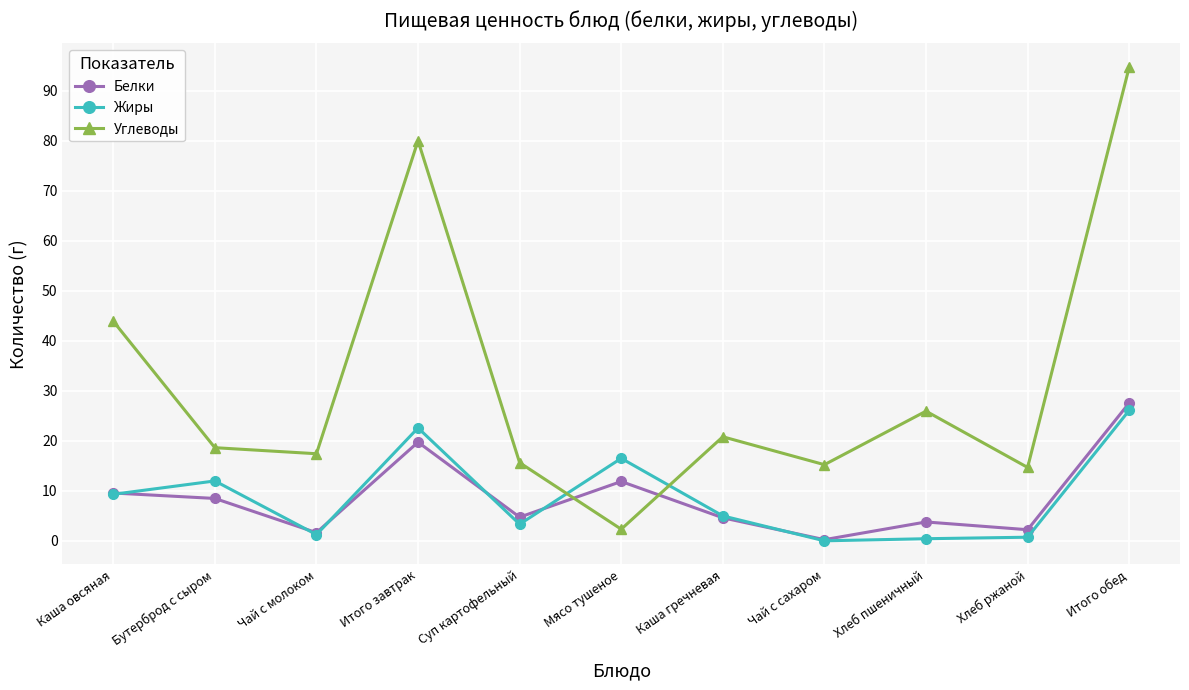

At which category does Жиры reach its first local peak?

Бутерброд с сыром